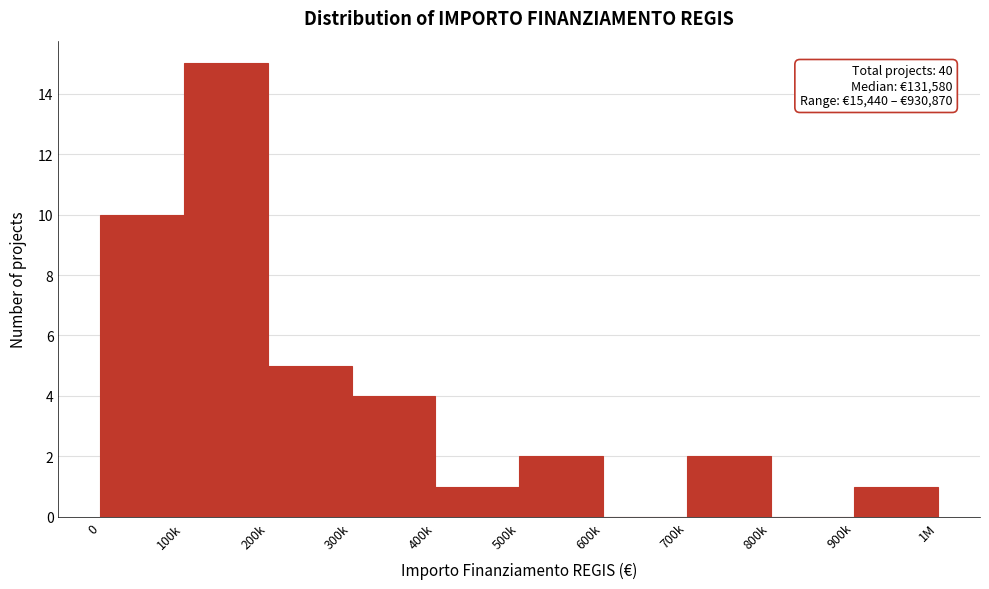

Reading right to left, list all the values displayed in this chart.

900k=1	800k=0	700k=2	600k=0	500k=2	400k=1	300k=4	200k=5	100k=15	0=10